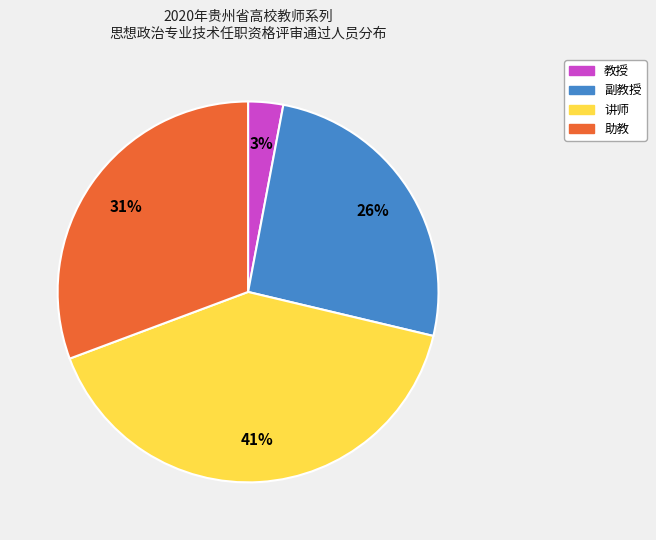

How many slices are in this pie chart?

4